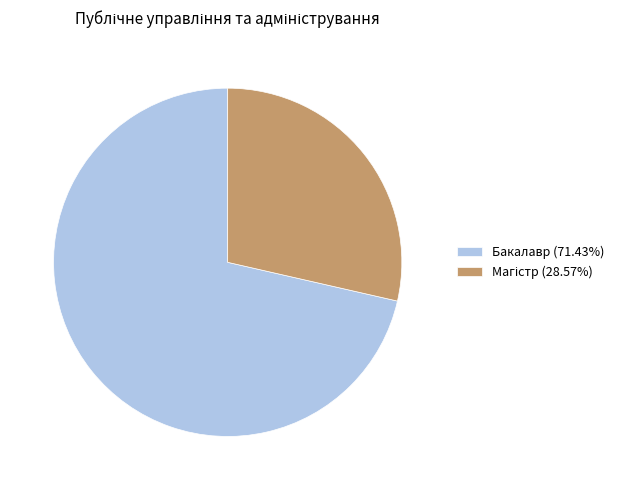

Does Бакалавр (71.43%) represent more than half of the total?

Yes